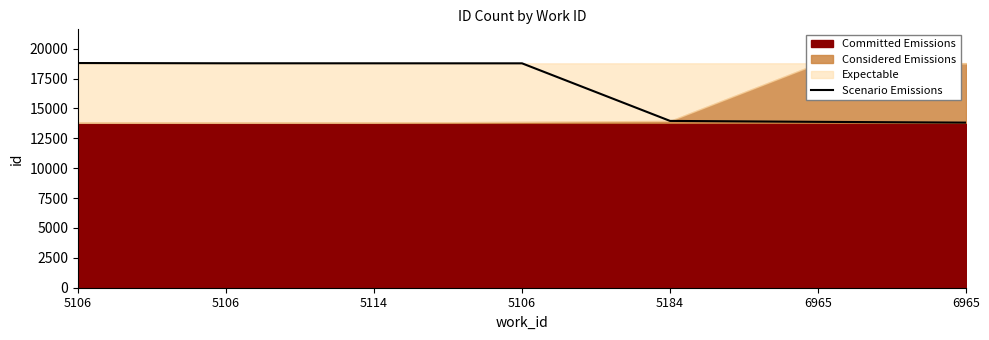

How many lines are shown in the chart?

1